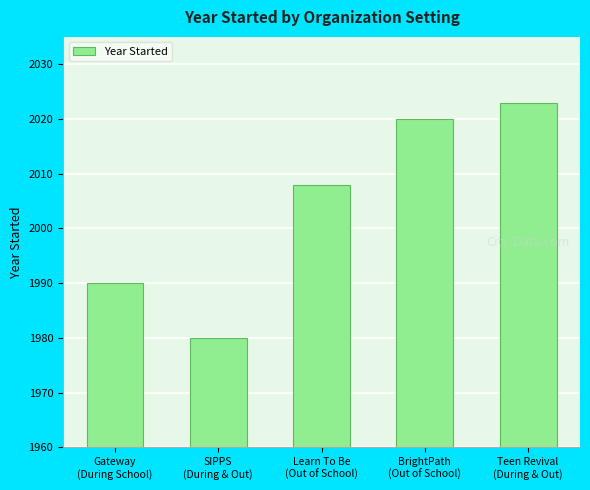

Reading left to right, extract all data points from this chart.

1990	1980	2008	2020	2023